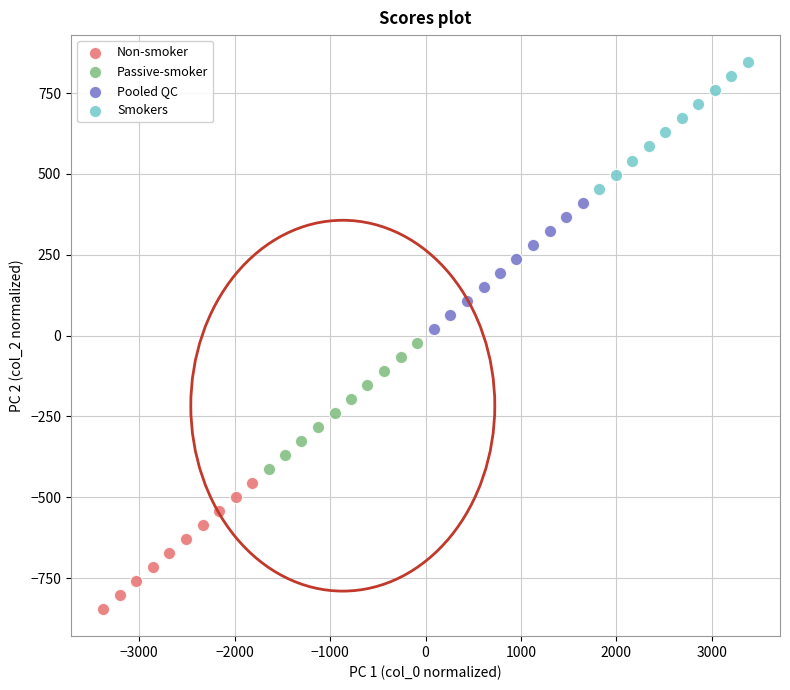

What are all the series names shown in the legend?

Non-smoker, Passive-smoker, Pooled QC, Smokers